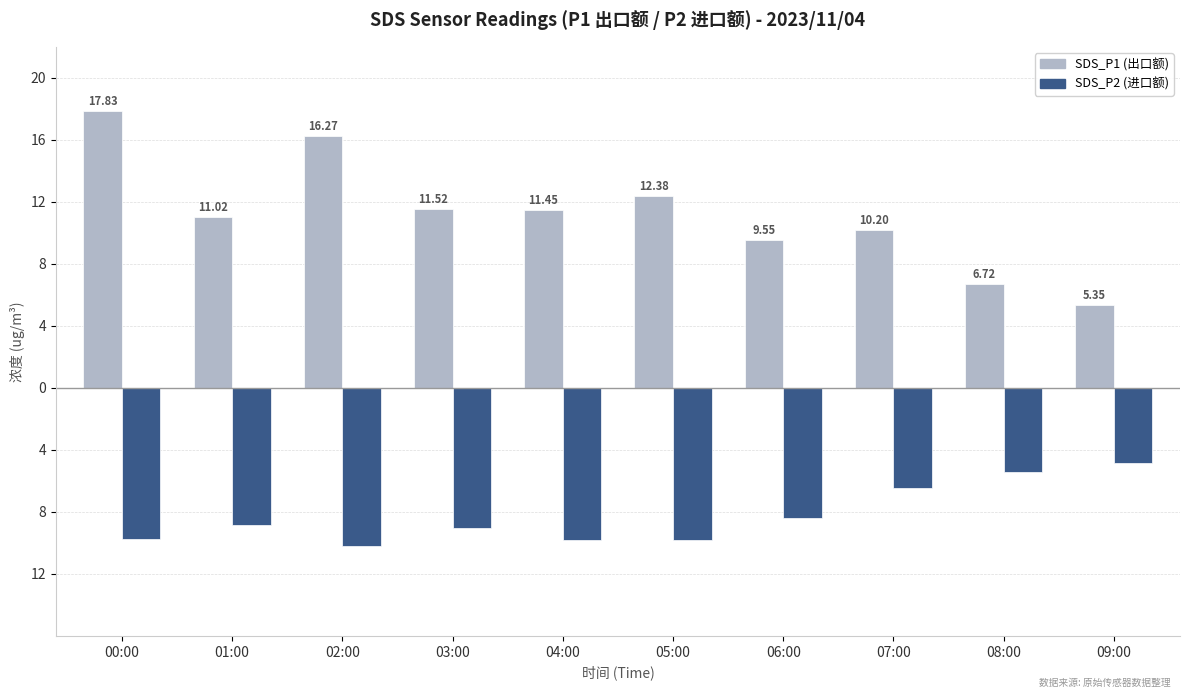

Does the chart contain stacked bars?

No